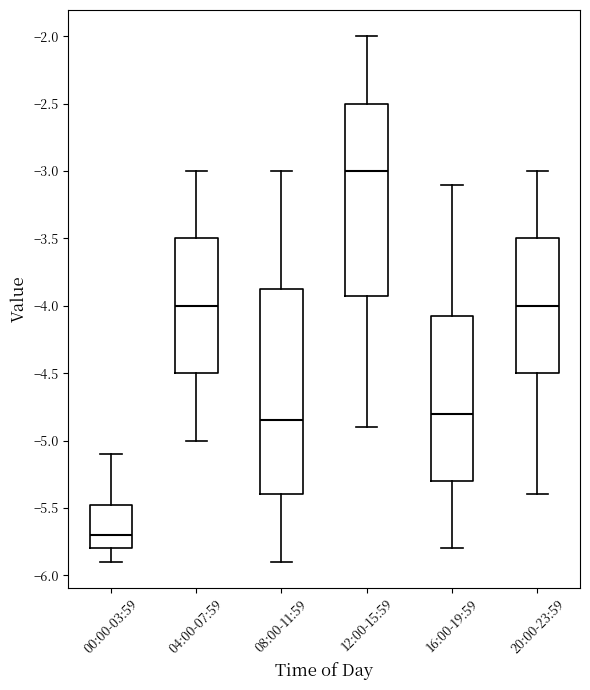

Comparing the boxes themselves (not the whiskers), which one is the tallest?

08:00-11:59